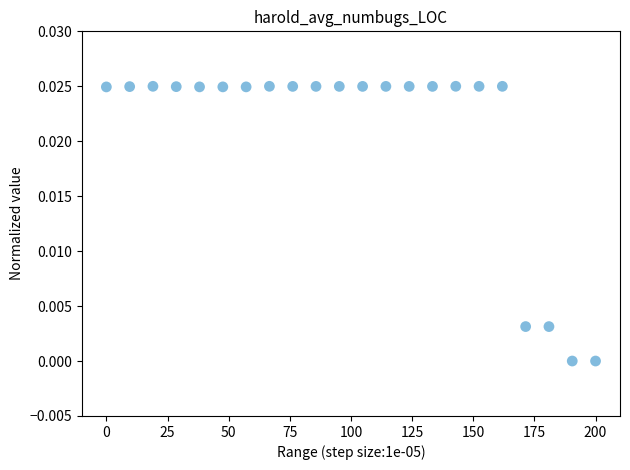

What is the range of X values (max minus min)?

200.0